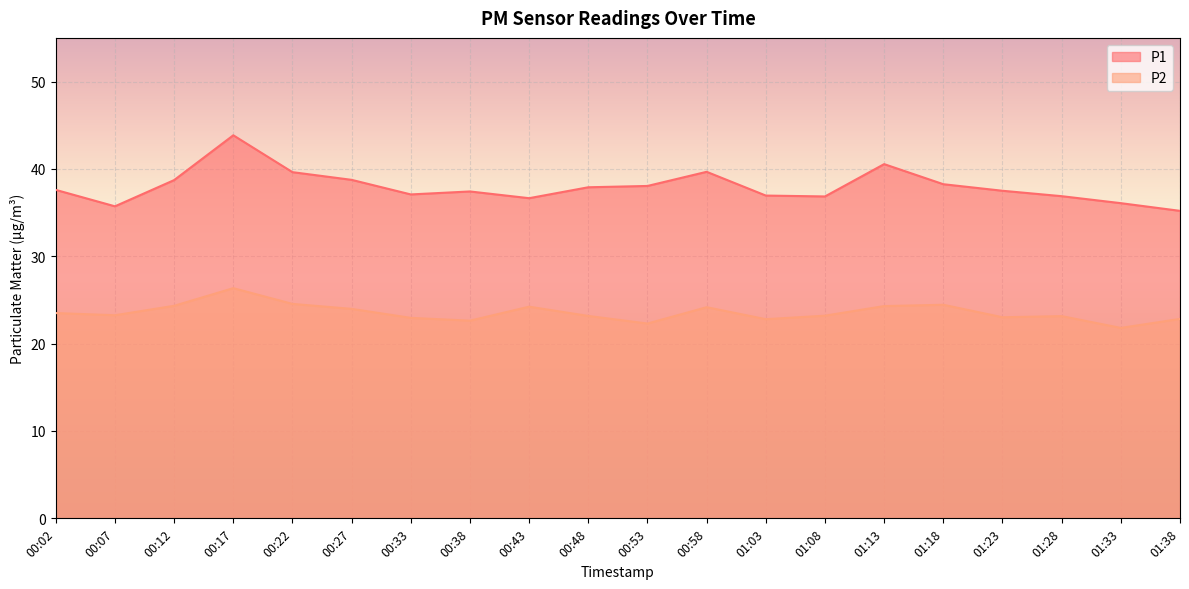

True or false: P1 has a value of 37.5 at 01:23.

True